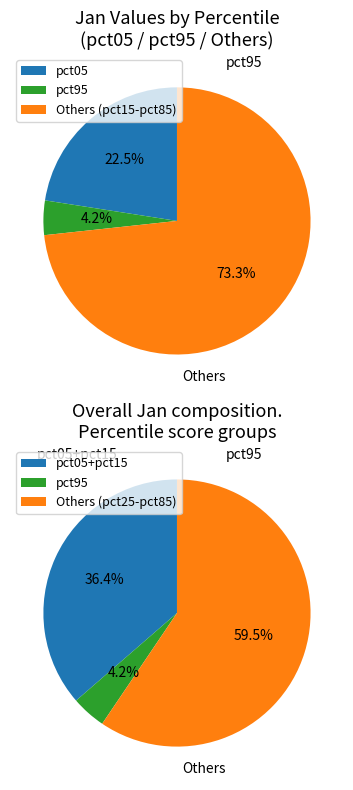

The pct05 slice represents 23% of the pie. True or false?

True